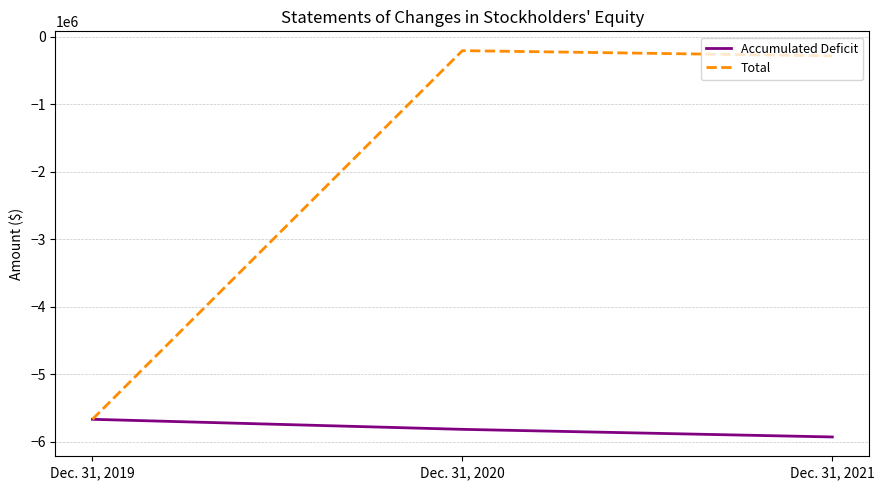

What is the difference between the maximum and minimum values in the Total series?

5460655